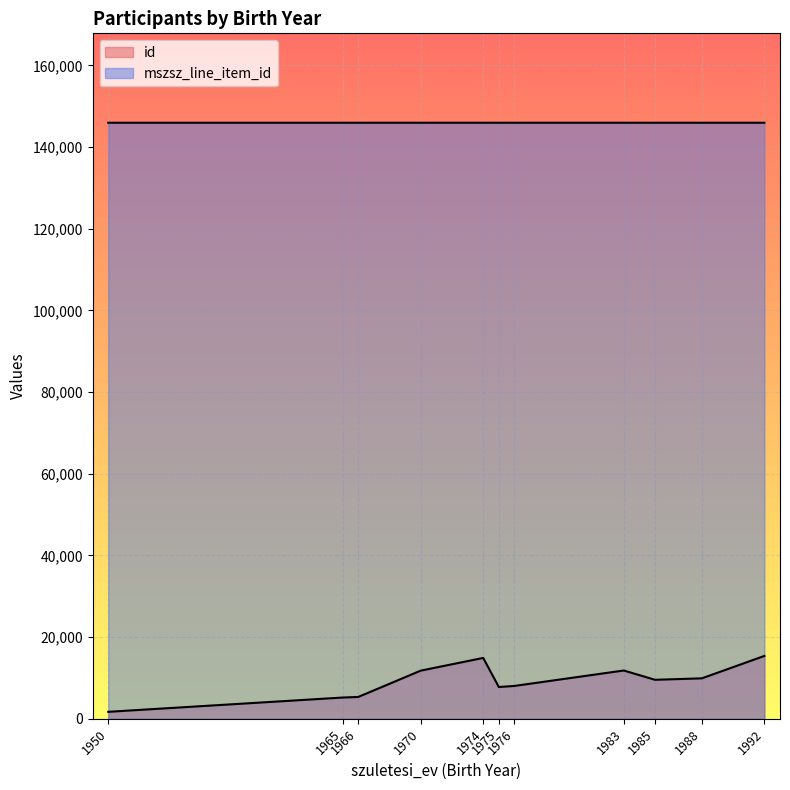

Which series changed the most between 1976 and 30?

id